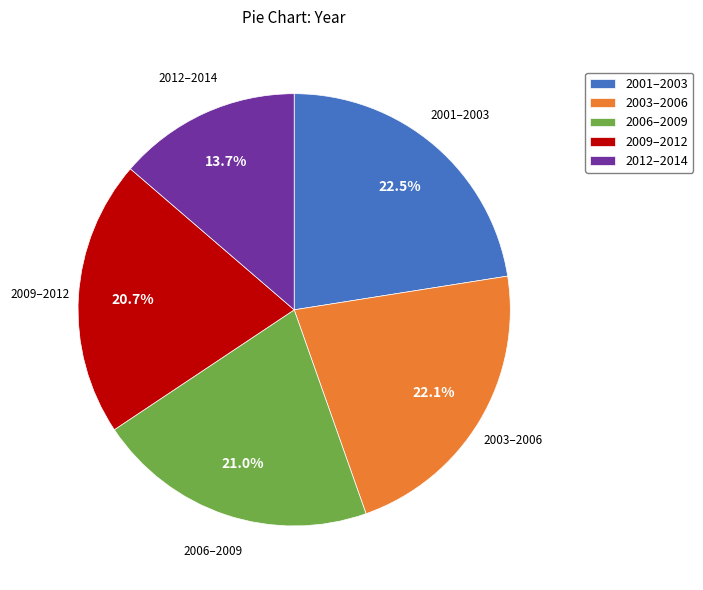

Which slice is the smallest?

2012–2014